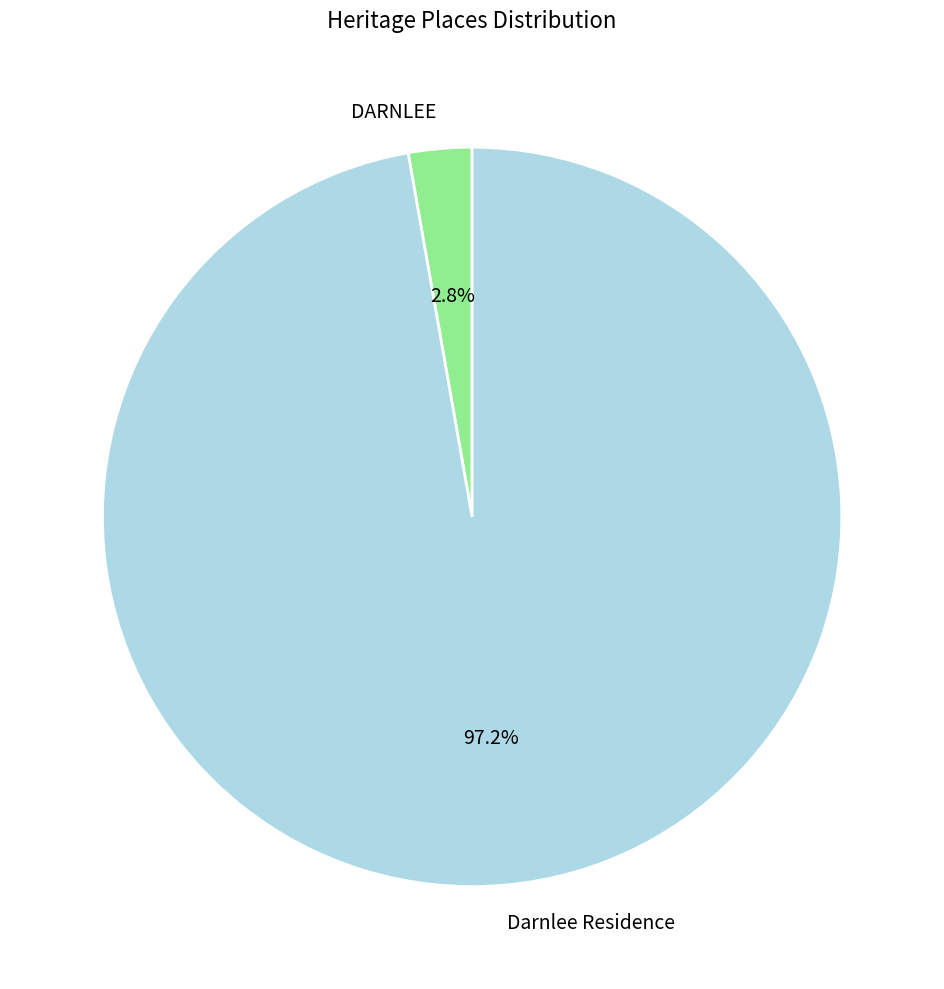

To the nearest percent, what portion does DARNLEE represent?

3%